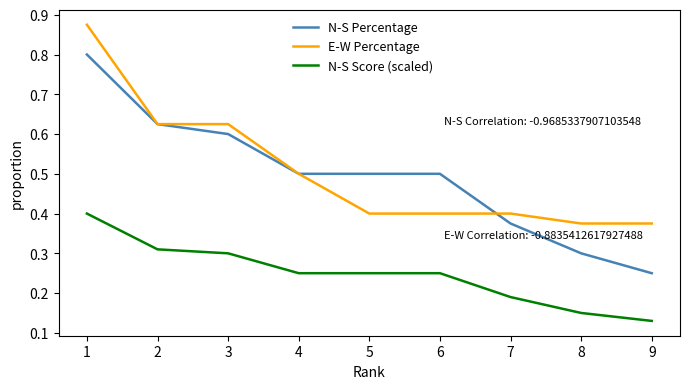

At which category does the chart reach its minimum across all series?

9